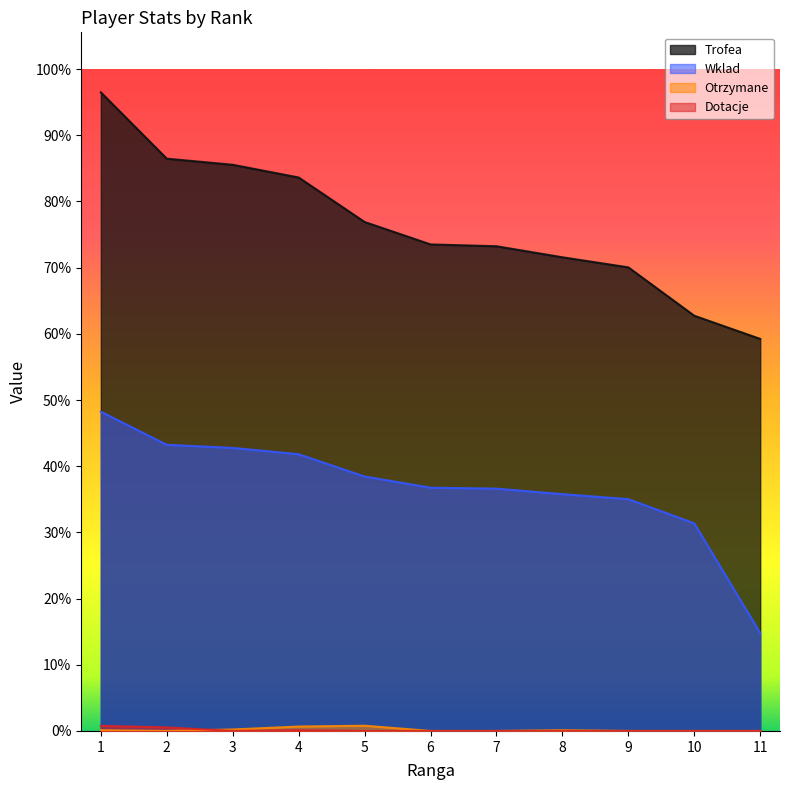

Reading left to right, extract all data points from this chart.

Trofea: 8684	7782	7699	7526	6921	6616	6591	6441	6304	5646	5331
Wklad: 4342	3891	3849	3763	3460	3308	3295	3220	3152	2823	1332
Otrzymane: 10	0	20	60	71	0	0	10	0	0	0
Dotacje: 69	48	0	10	0	0	0	0	0	0	0